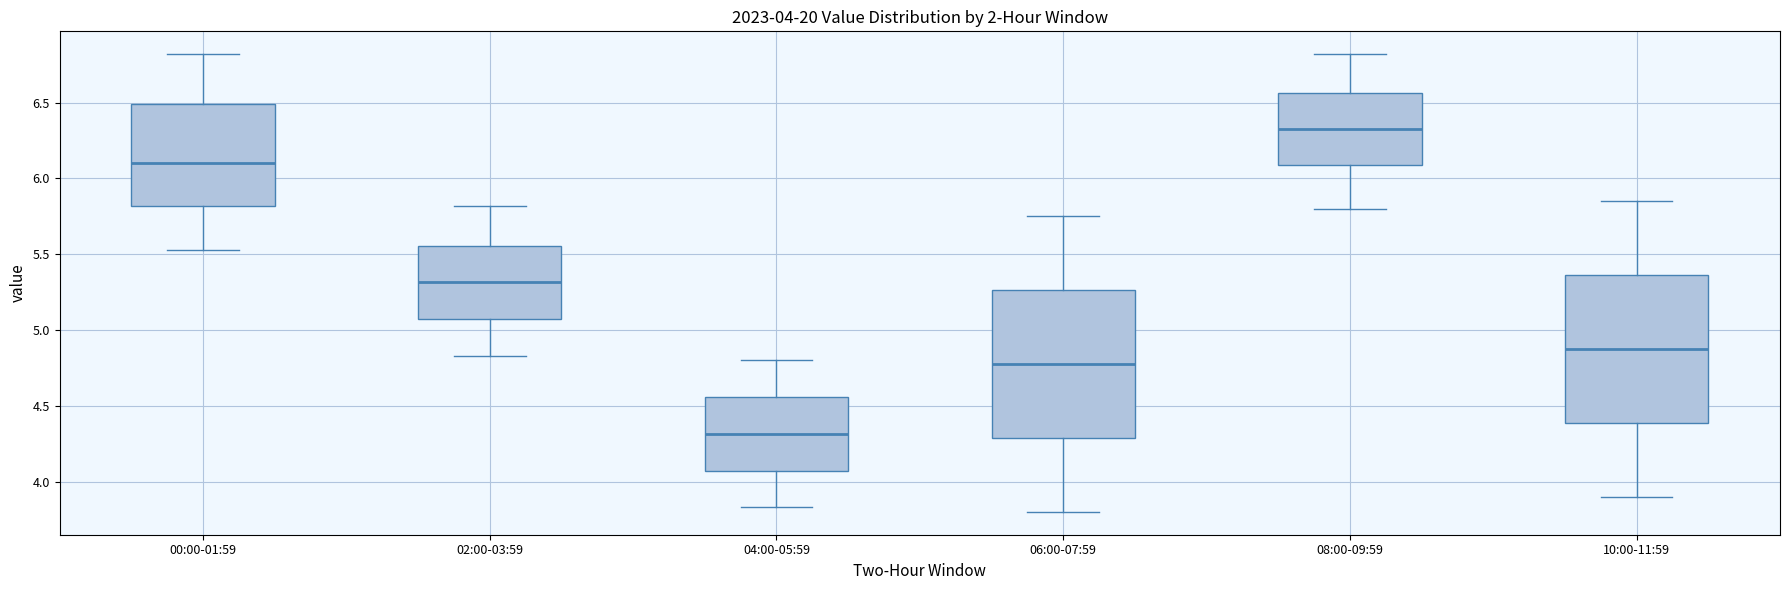

Which box's median line is the highest?

08:00-09:59